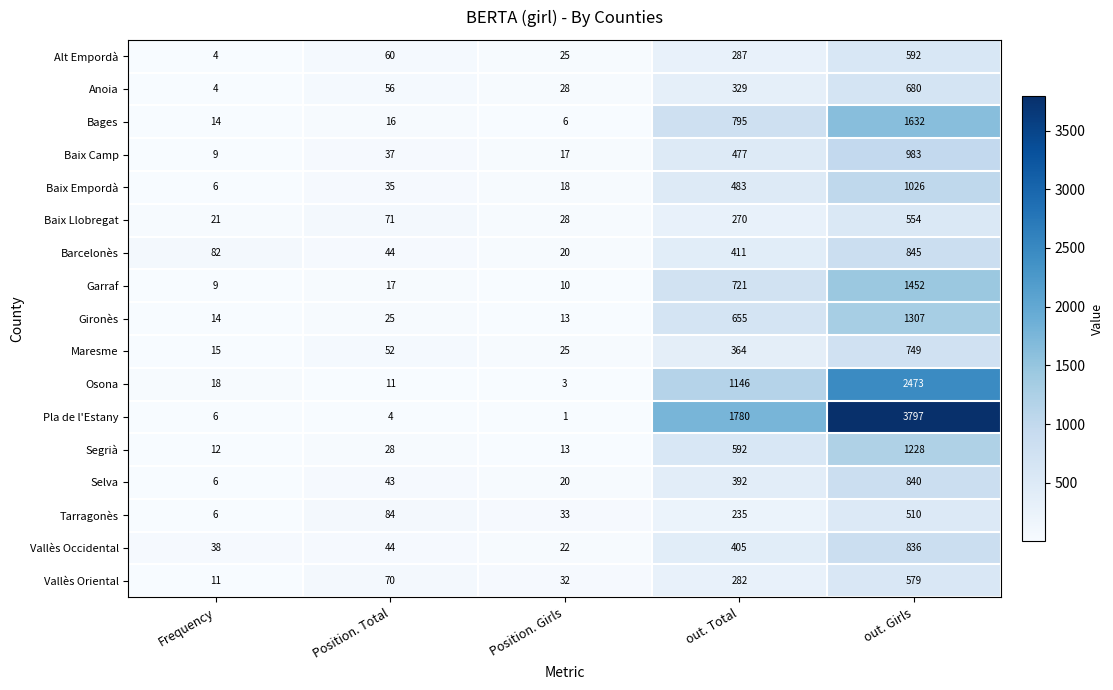

What is the difference between the Gironès values at out. Total and Position. Girls?

642